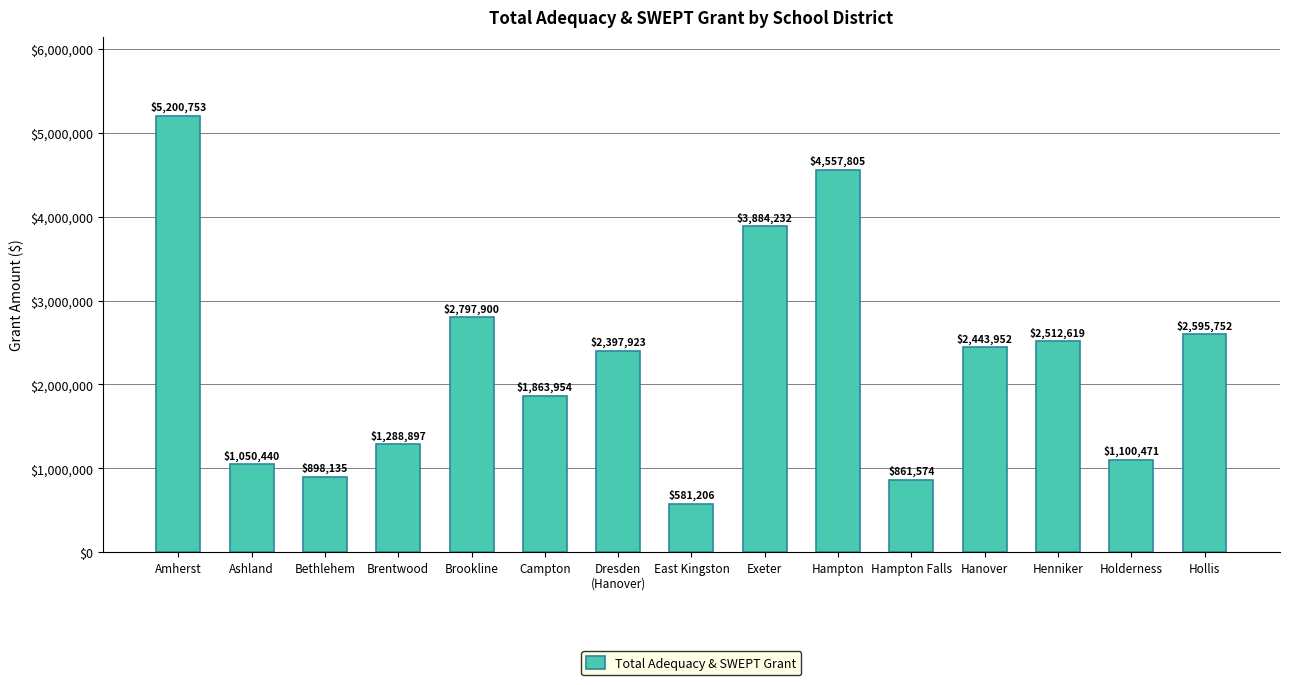

What is the label of the 2nd bar from the right?

Holderness